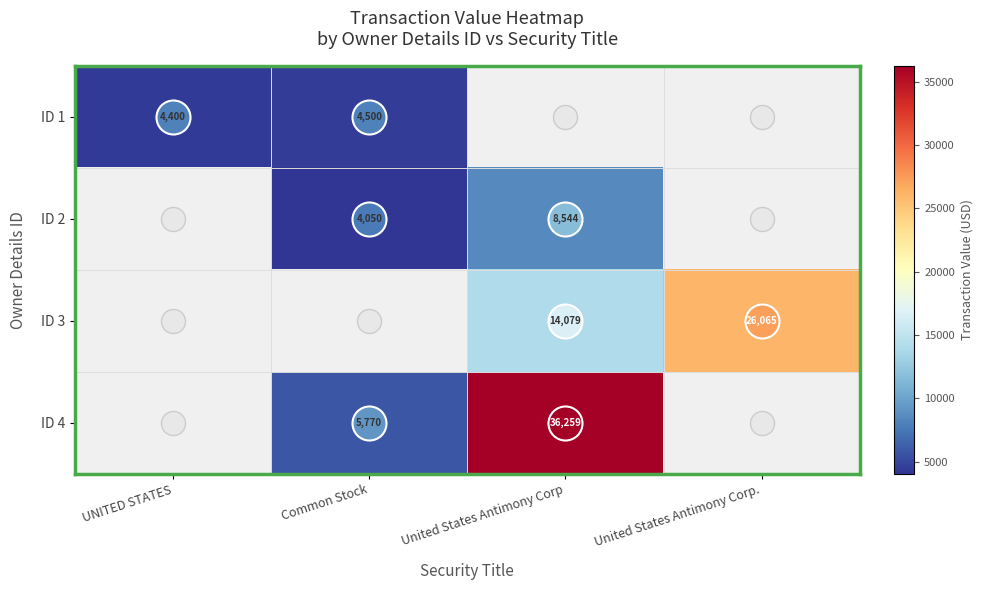

Count the number of categories in the chart.

4